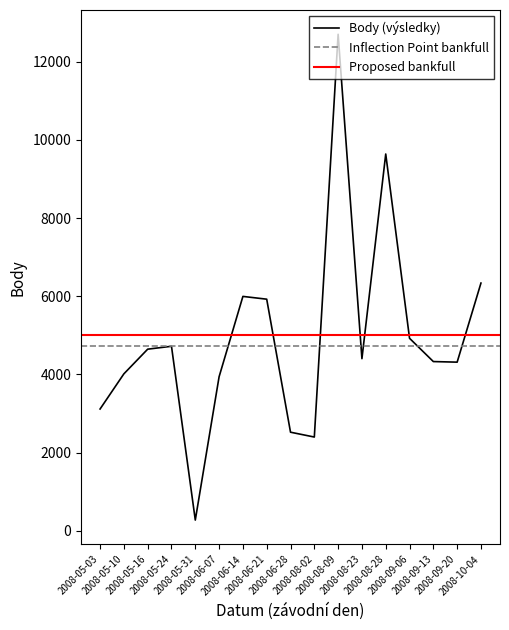

What is the sum of the Body values at 2008-05-24 and 2008-08-09?

17419